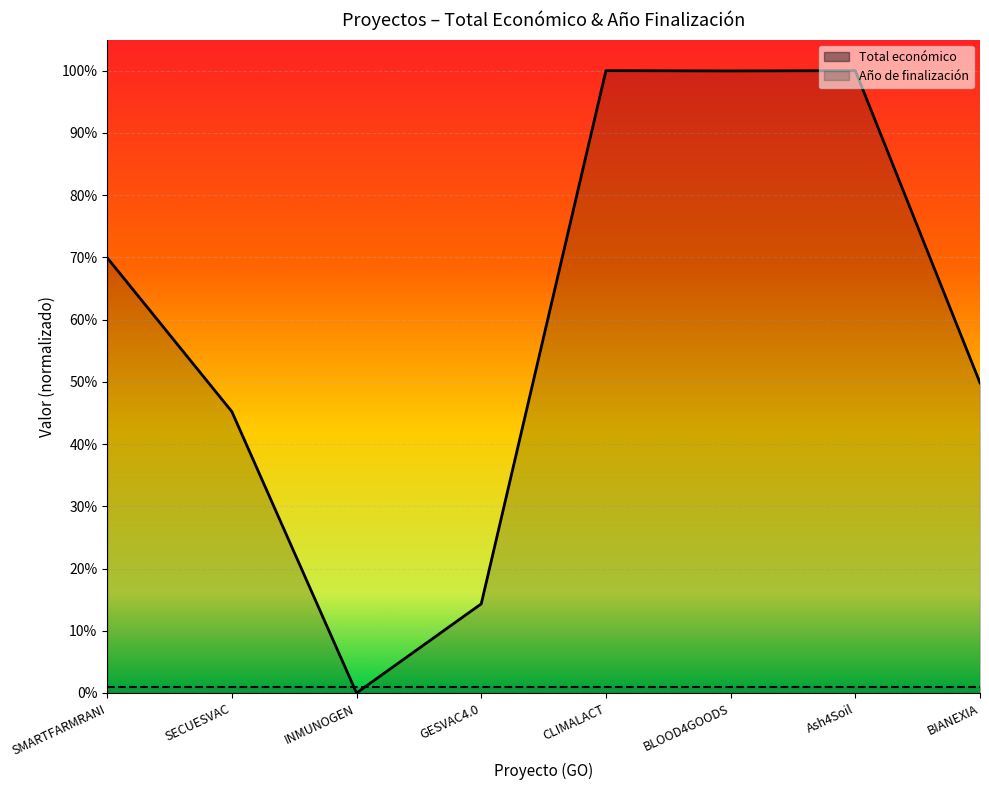

True or false: the data shows 1.0 at BLOOD4GOODS.

True